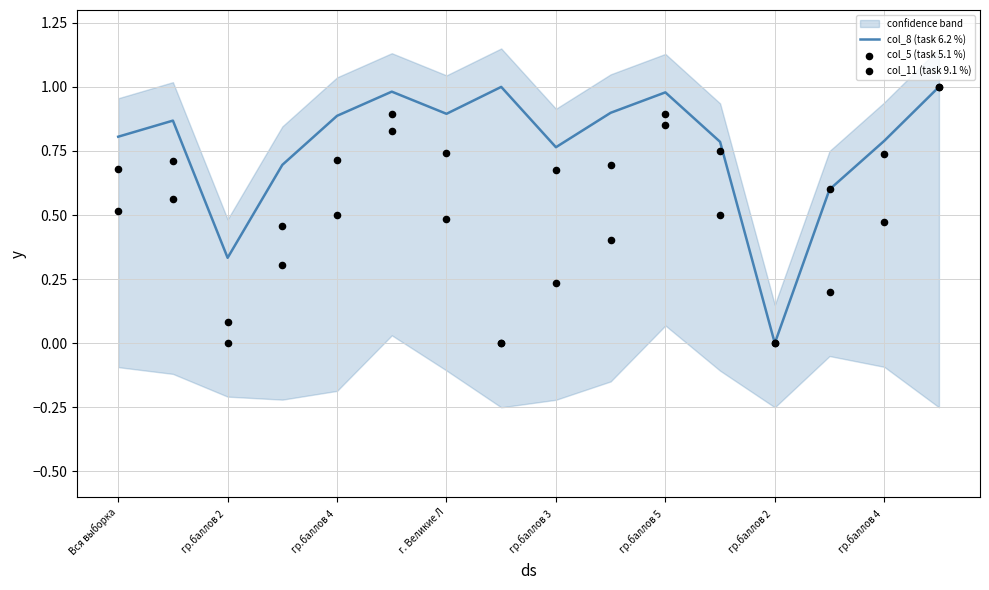

Which series reaches the minimum Y coordinate?

col_8 (task 6.2 %)